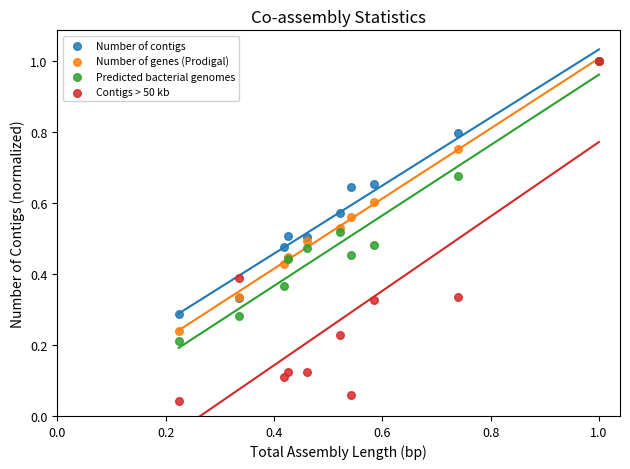

What are all the series names shown in the legend?

Number of contigs, Number of genes (Prodigal), Predicted bacterial genomes, Contigs > 50 kb